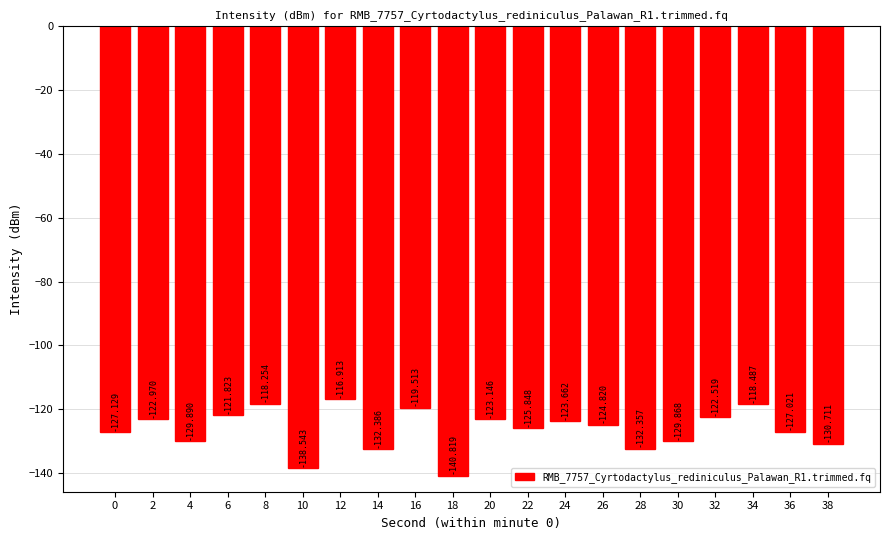

Which has a higher value, 10 or 28?

28